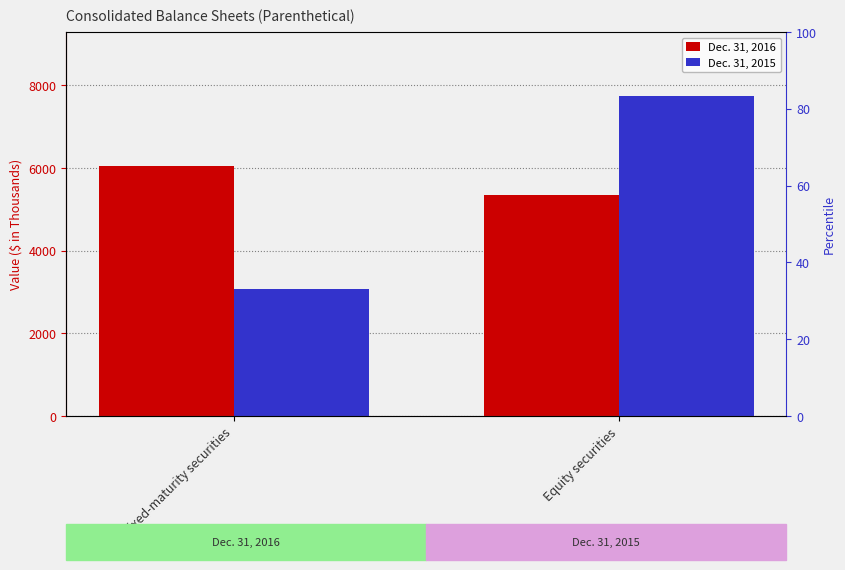

Reading left to right, extract all data points from this chart.

Dec. 31, 2016: 6060	5343
Dec. 31, 2015: 3080	7742